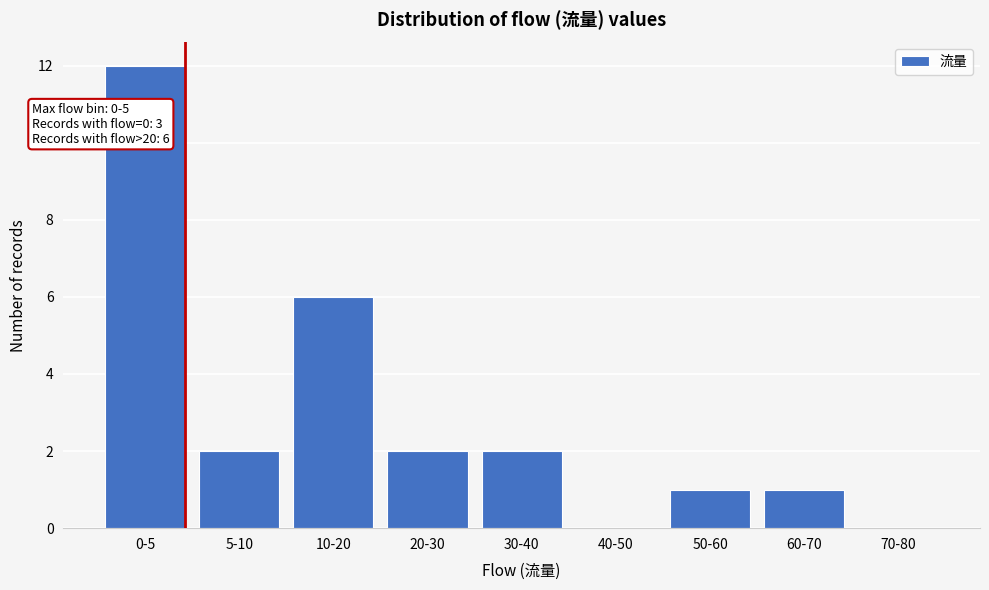

Reading left to right, extract all data points from this chart.

0-5=12	5-10=2	10-20=6	20-30=2	30-40=2	40-50=0	50-60=1	60-70=1	70-80=0